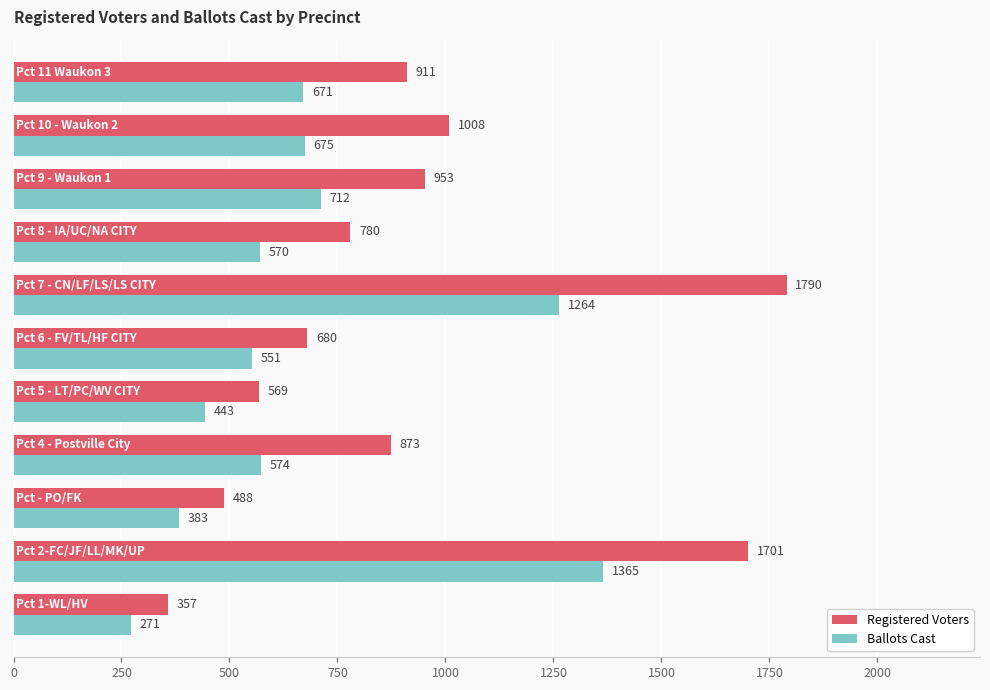

What is the difference between the maximum and minimum values in the Ballots Cast series?

1094